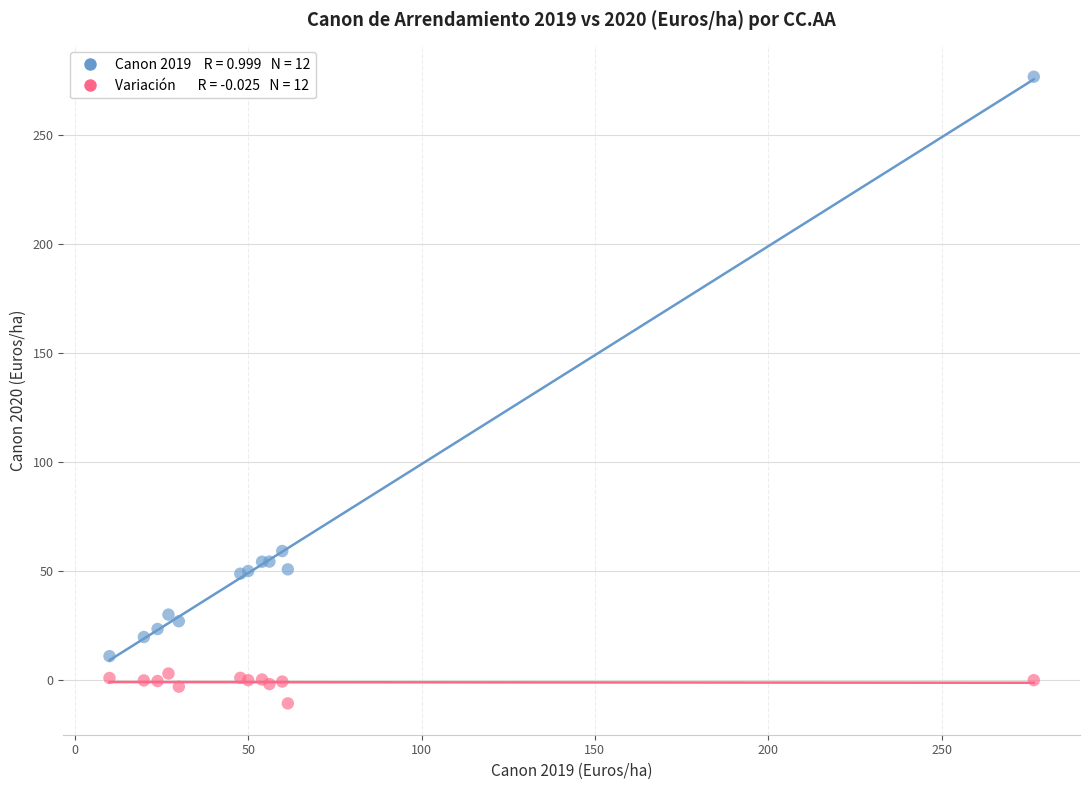

Across all series, what Y value is closest to 132?

59.2